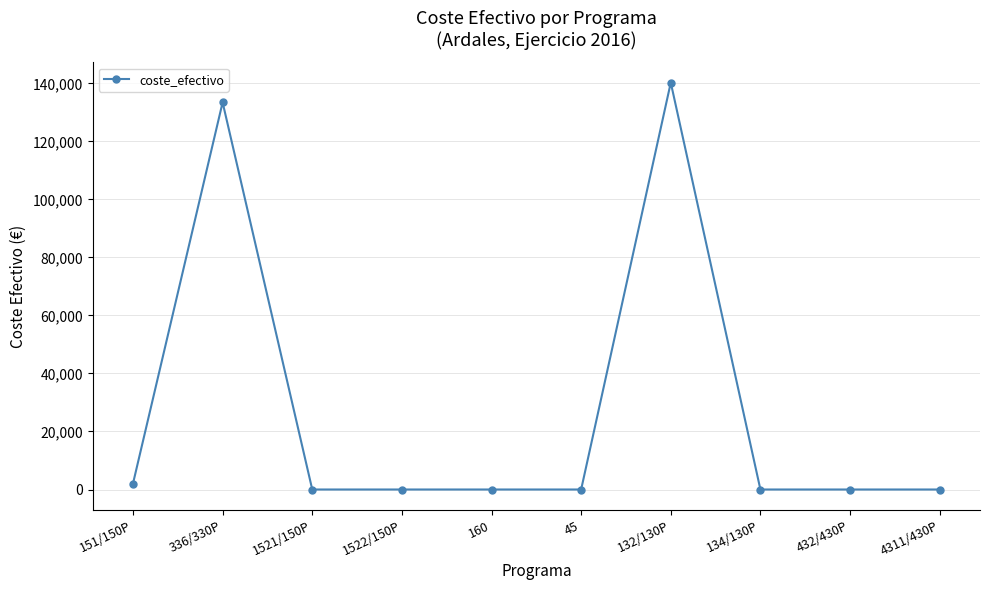

How many lines are shown in the chart?

1